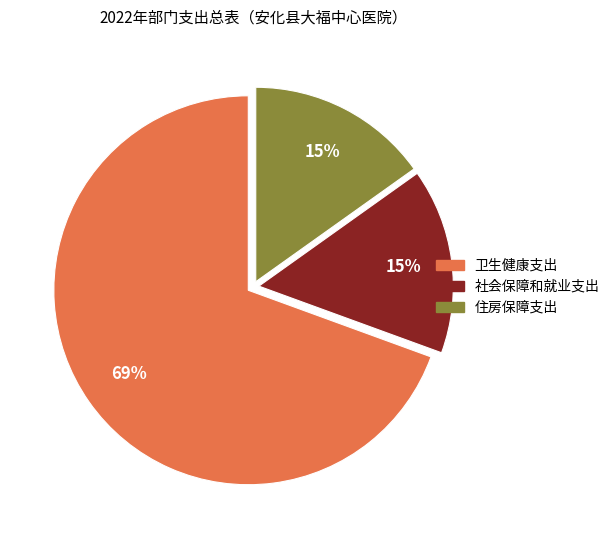

Between 住房保障支出 and 卫生健康支出, which is larger?

卫生健康支出